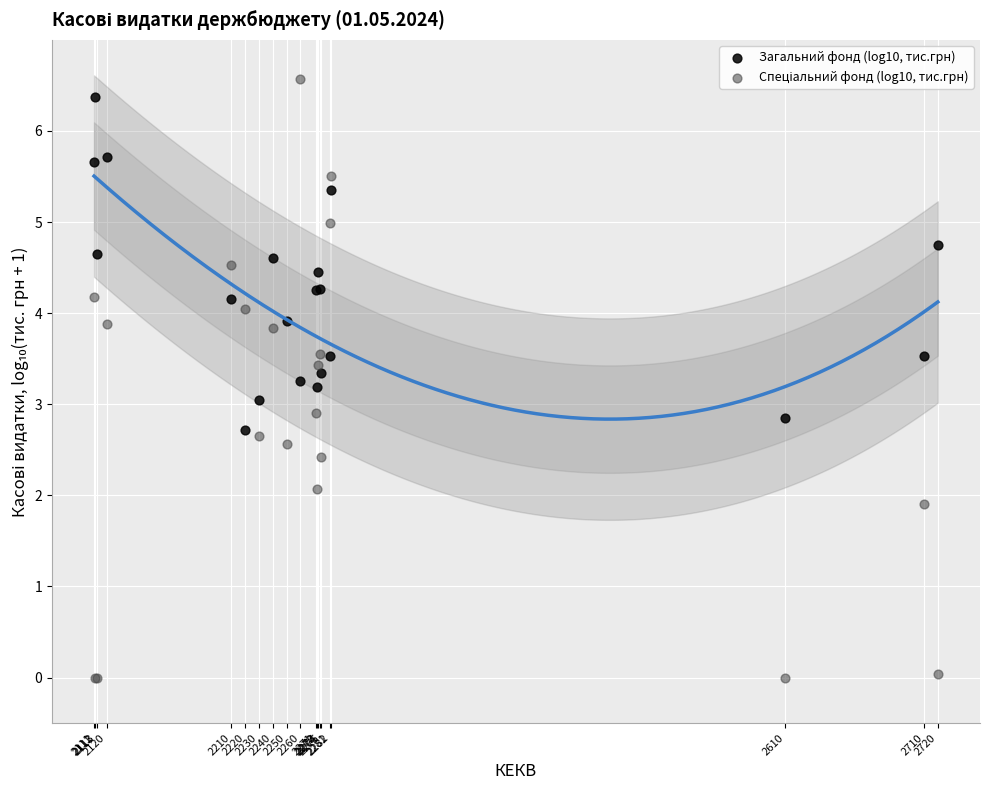

What is the X range (max minus min) for the scatter plot?

609.0